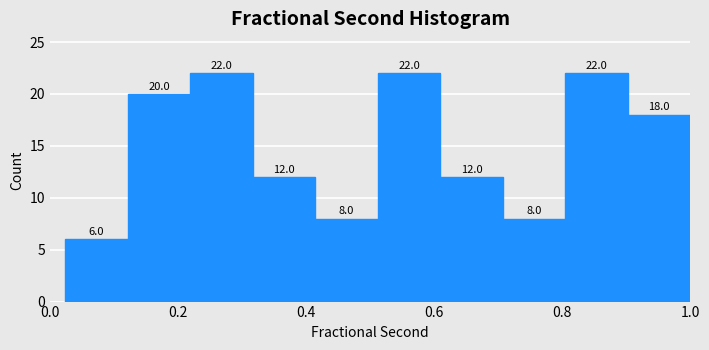

Reading left to right, transcribe this chart: for each bar, give the range it covers on the x-axis and its height. The bar edges are not printed on the chart, so give them approximately, as read against the axis.

0.02 to 0.12: 6.0
0.12 to 0.22: 20.0
0.22 to 0.32: 22.0
0.32 to 0.42: 12.0
0.42 to 0.52: 8.0
0.52 to 0.60: 22.0
0.60 to 0.70: 12.0
0.70 to 0.80: 8.0
0.80 to 0.90: 22.0
0.90 to 1.00: 18.0